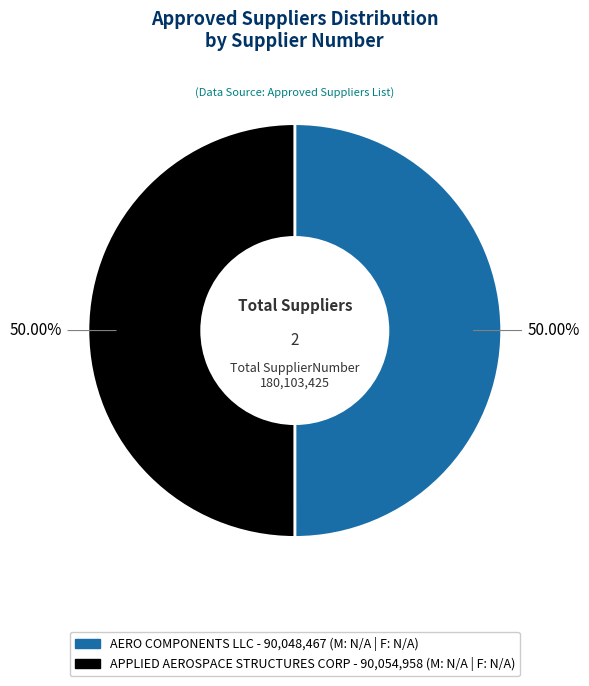

True or false: APPLIED AEROSPACE STRUCTURES CORP accounts for 50% of the total.

True